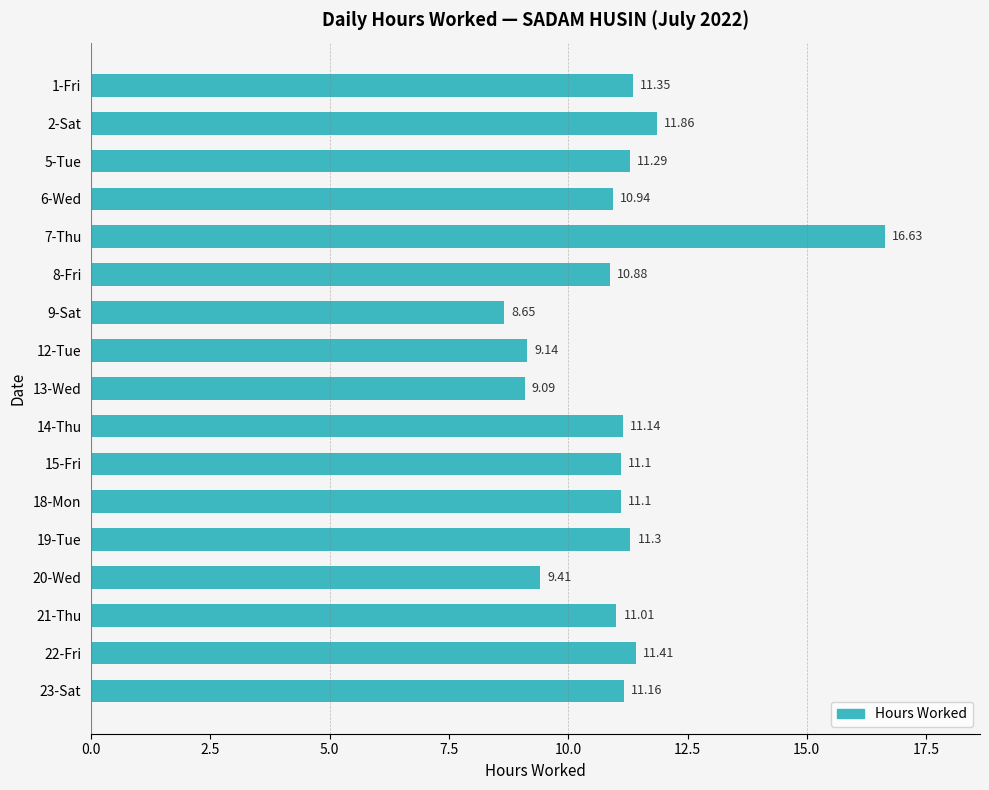

What is the difference between the second highest and second lowest values?

2.8